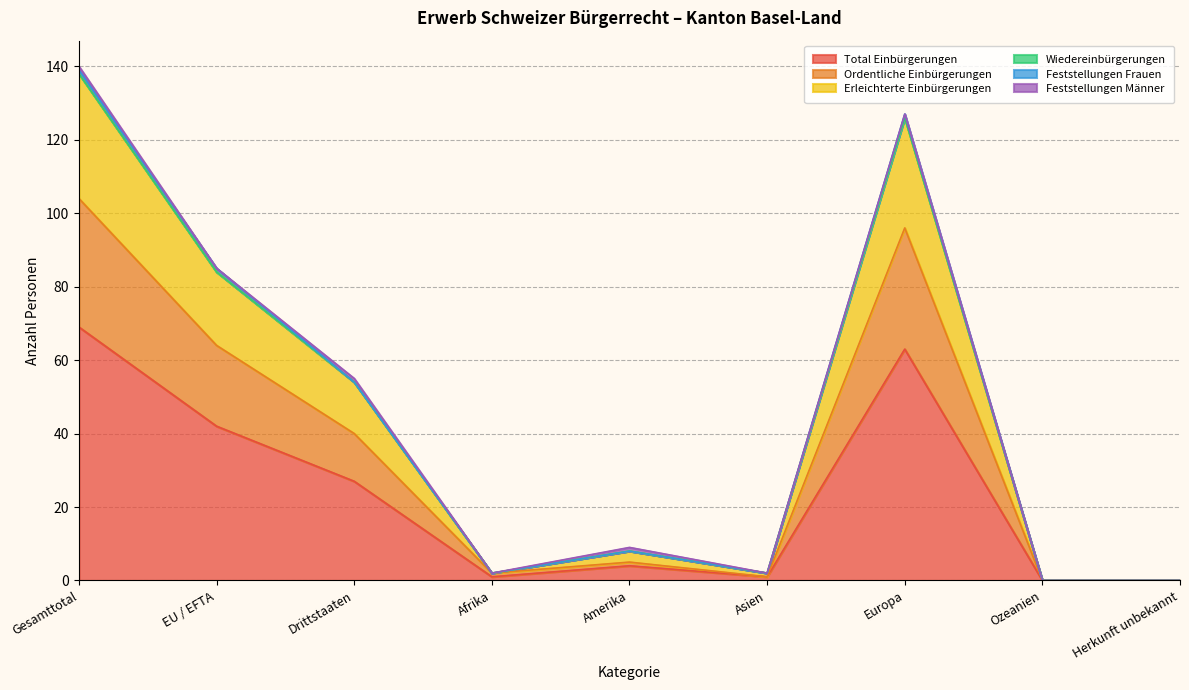

Between Afrika and Amerika, which is larger?

Amerika